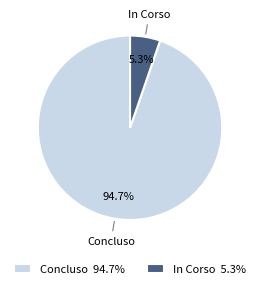

Combined, what portion of the pie is In Corso 5.3% and Concluso 94.7%?

100.0%